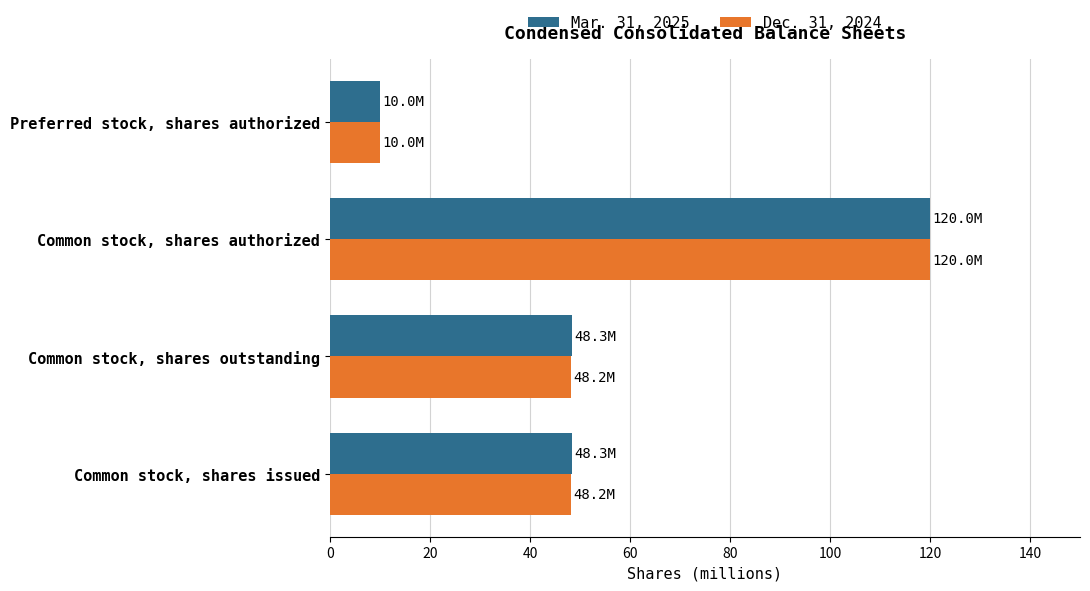

At which category does the chart reach its minimum across all series?

Preferred stock, shares authorized